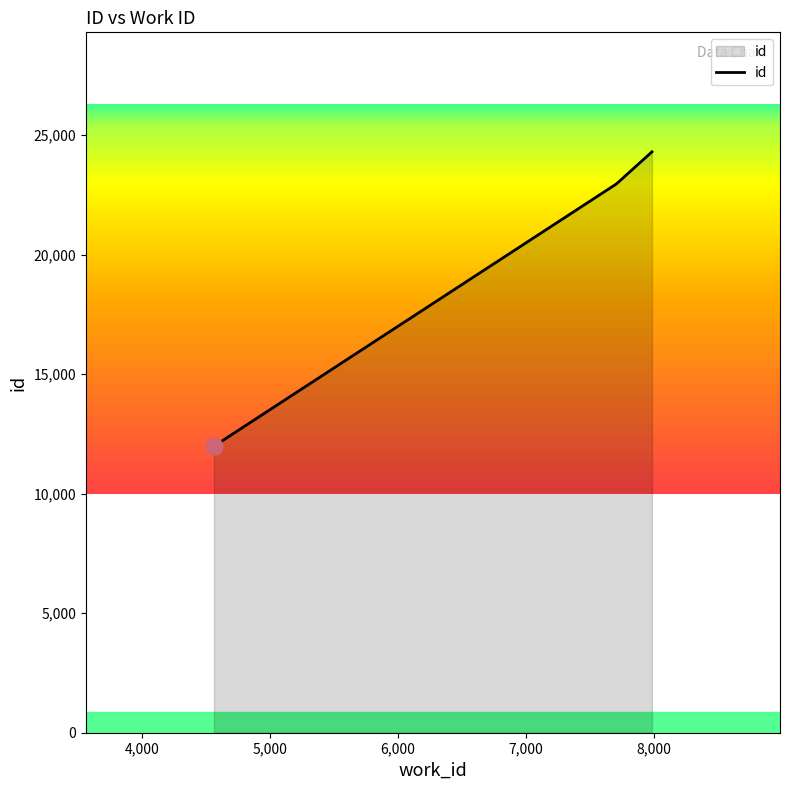

What is the average value?

19750